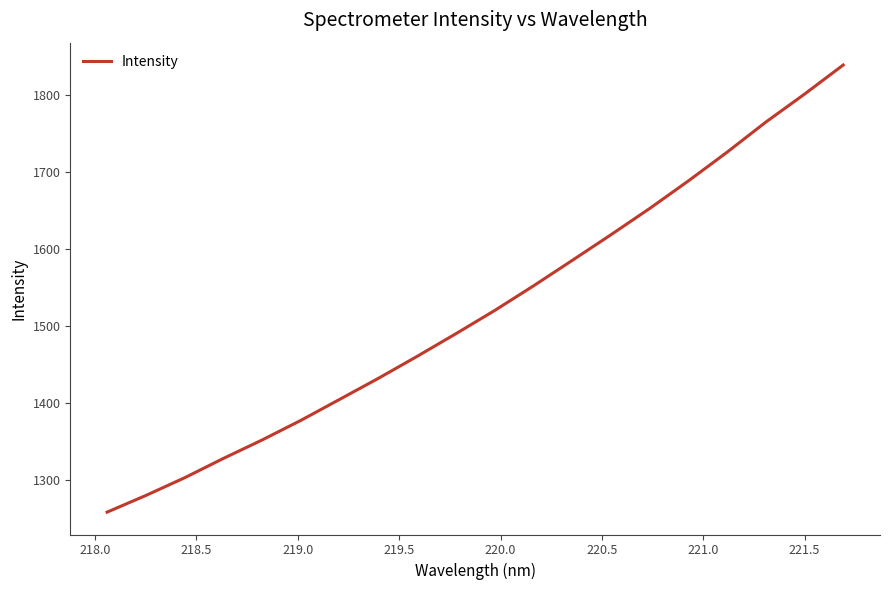

What is the greatest value displayed?

1839.5